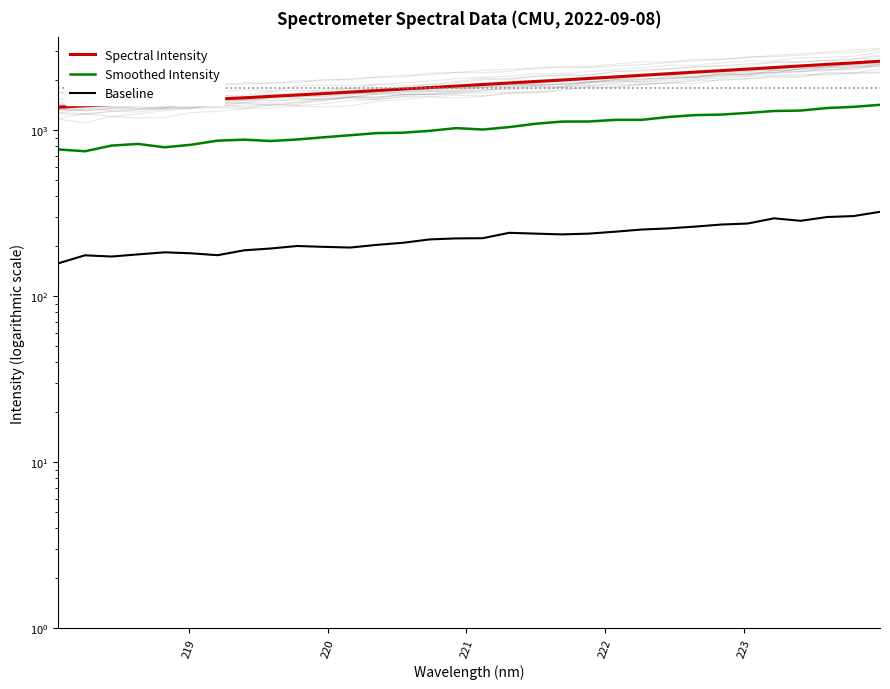

What is the sum of all Baseline values?

7296.4